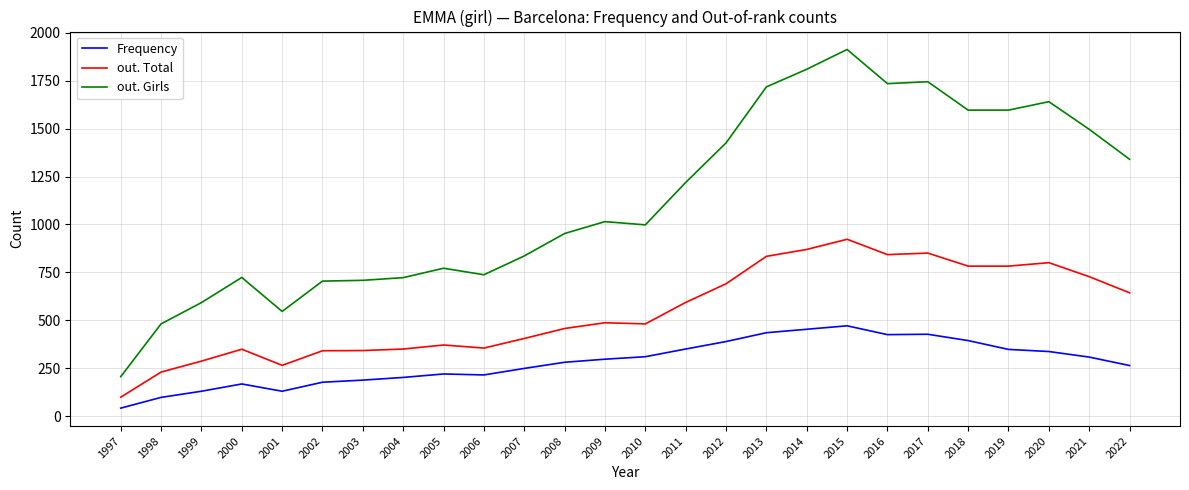

Between 2001 and 2020, which series saw the biggest shift?

out. Girls